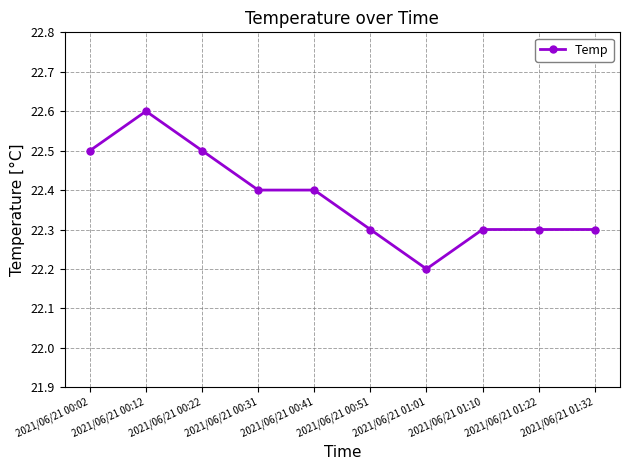

The value at 2021/06/21 01:22 is 14.6. True or false?

False